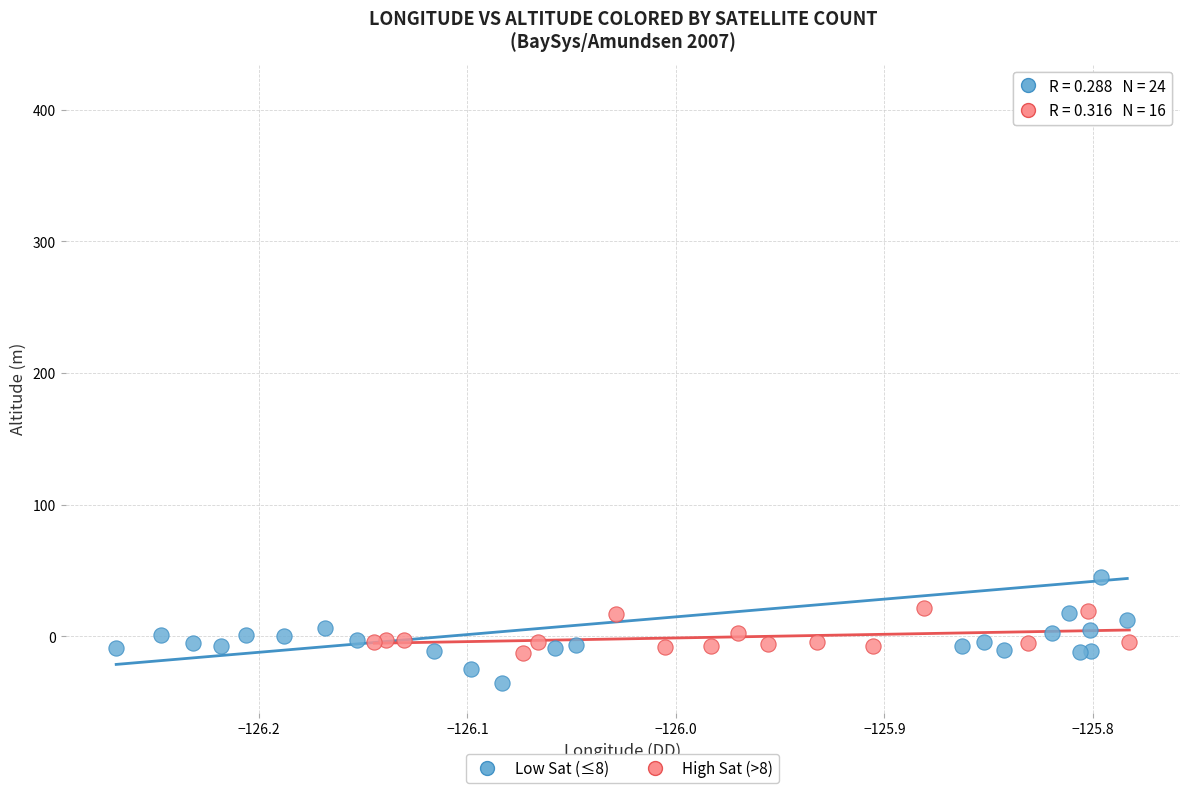

Which series contains the lowest Y value?

Low Sat (≤8)